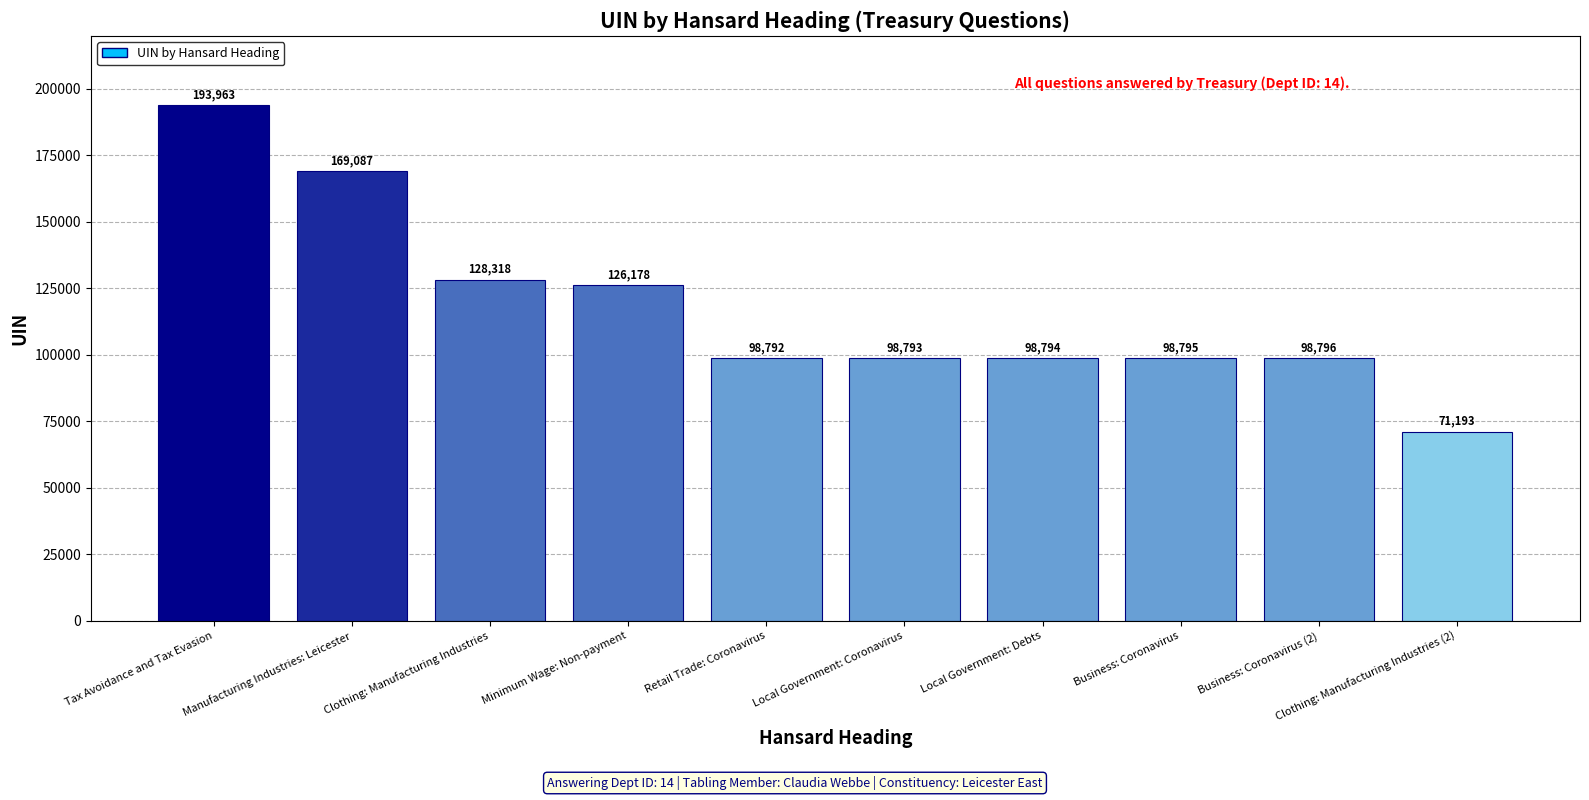

Which has a higher value, Business: Coronavirus or Minimum Wage: Non-payment?

Minimum Wage: Non-payment